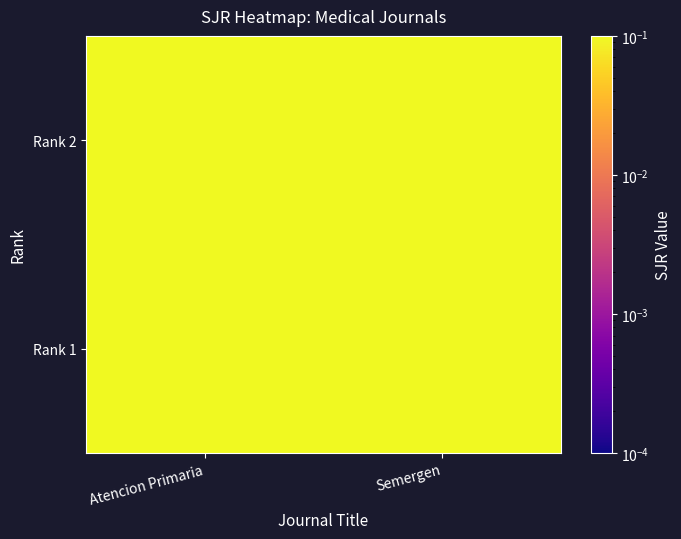

At Atencion Primaria, list the series in order from smallest to largest.

Rank 2, Rank 1